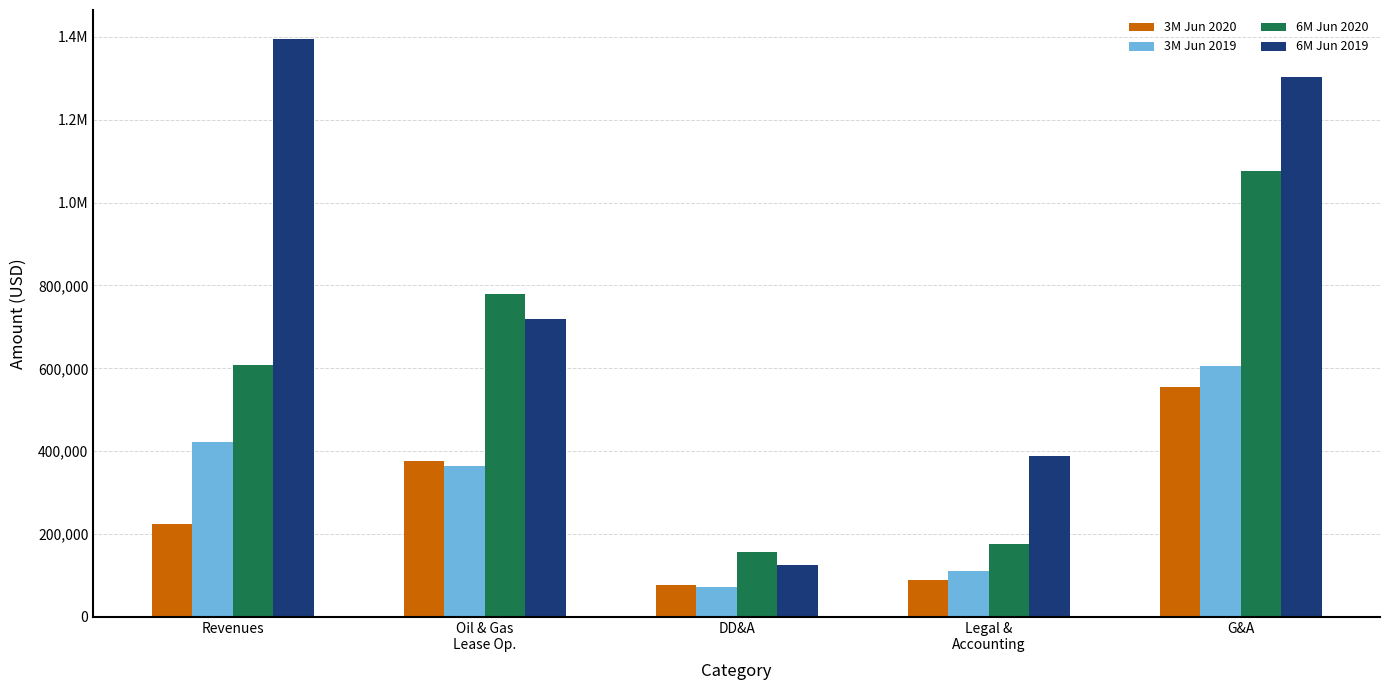

Reading left to right, what are all the values shown in this chart?

3M Jun 2020: 223141	375305	75690	88125	554277
3M Jun 2019: 422128	364548	72774	111032	604739
6M Jun 2020: 606955	778758	155625	174660	1075340
6M Jun 2019: 1395404	720158	124857	388804	1302902